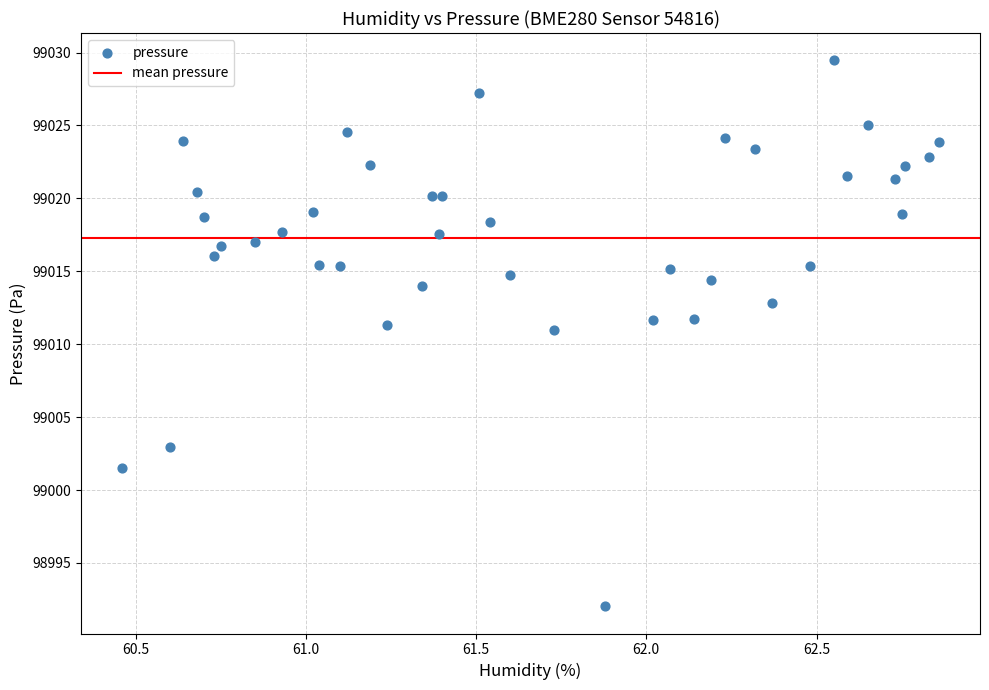

What is the range of Y values (max minus min)?

37.4